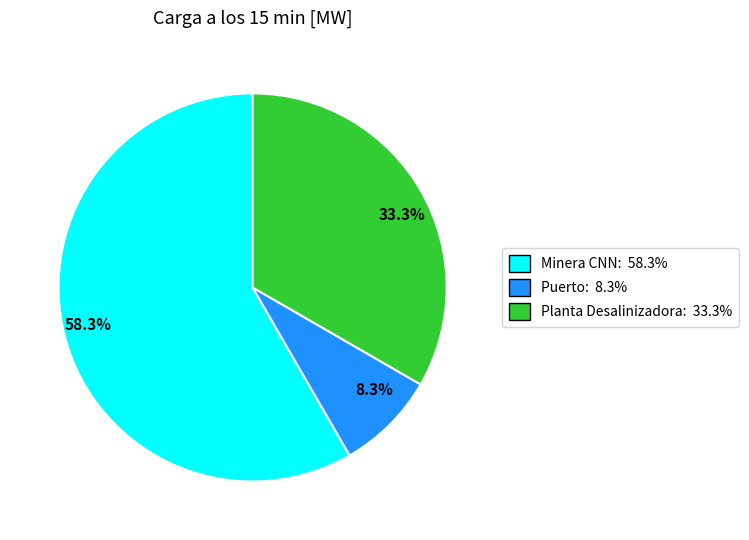

To the nearest percent, what is the average slice percentage?

33%